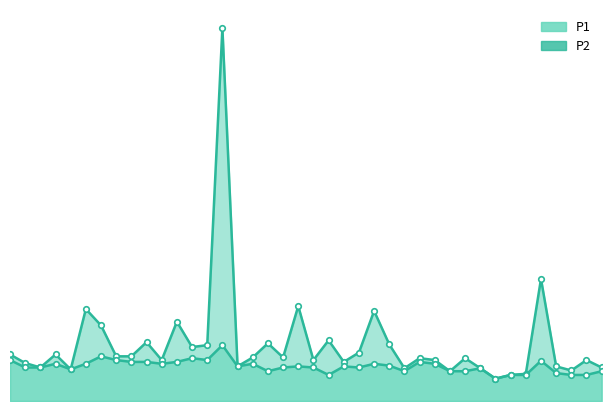

True or false: P2_line has a value of 1.1 at 9.

True